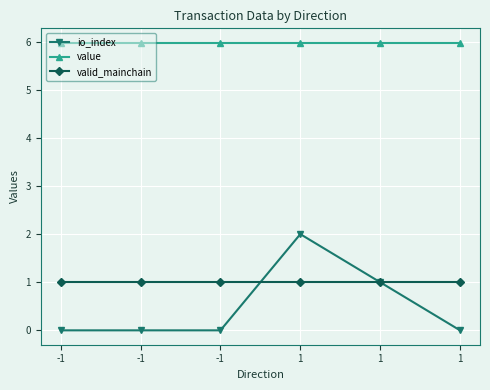

The value of io_index at -1 is 0.0. True or false?

True